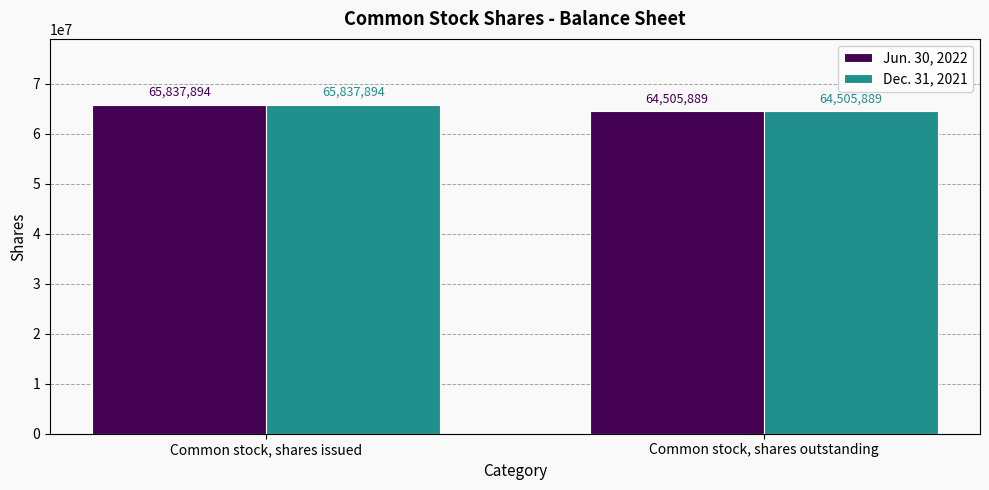

What is the smallest value displayed?

64505889